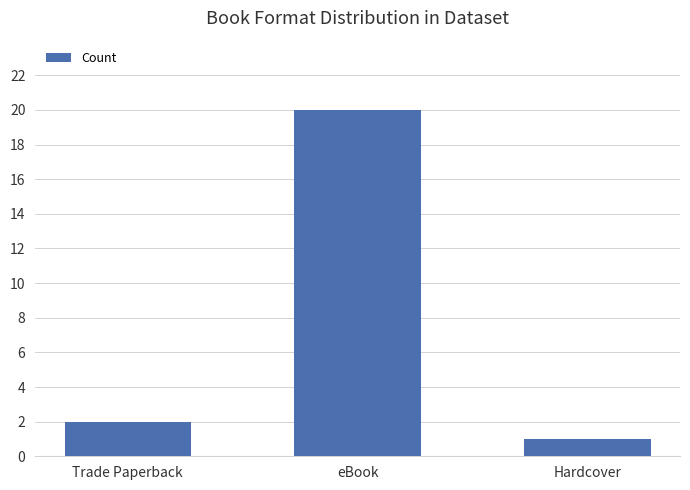

Is it true that the value at Trade Paperback is 3?

False